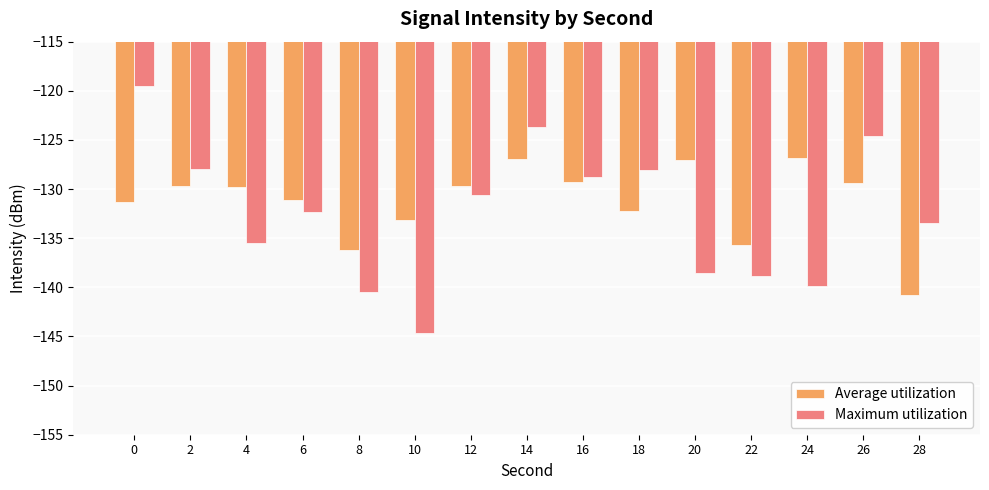

At which label does Average utilization first exceed -129?

14